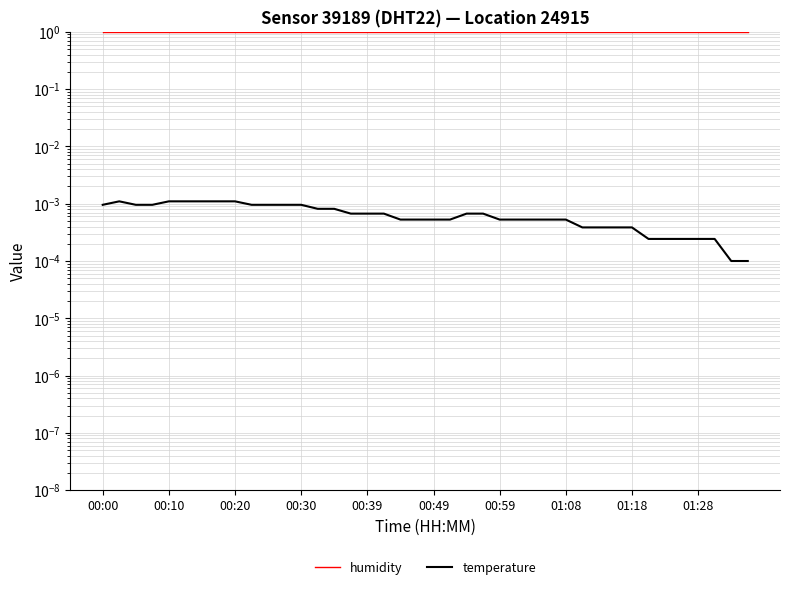

True or false: humidity has a value of 1.0 at 35.

True